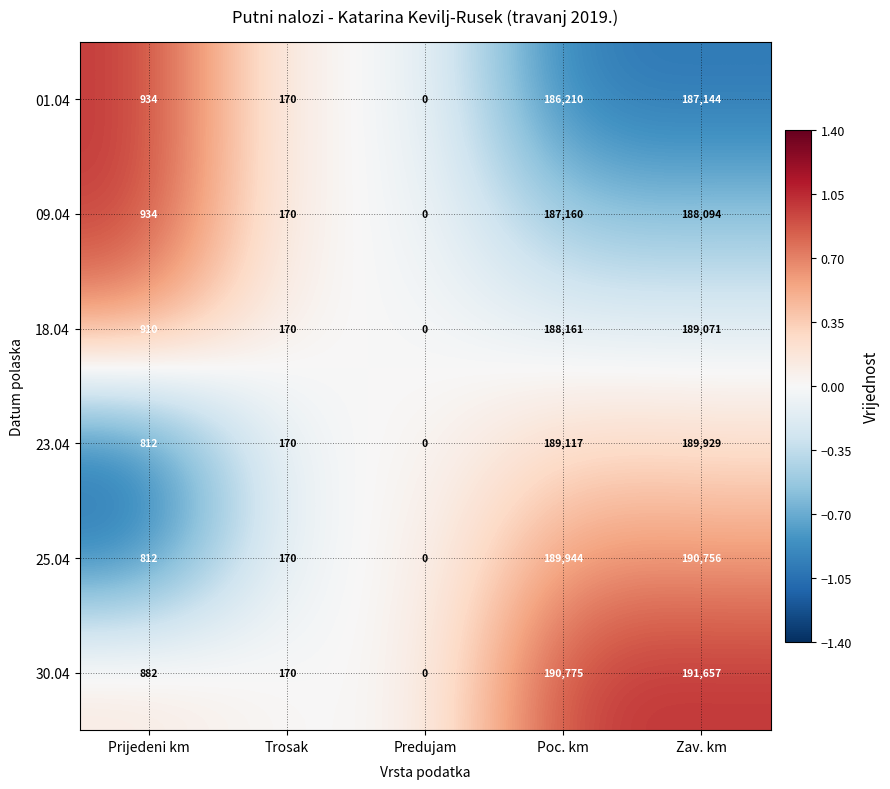

The 30.04 series shows 191657 at Zav. km. True or false?

True